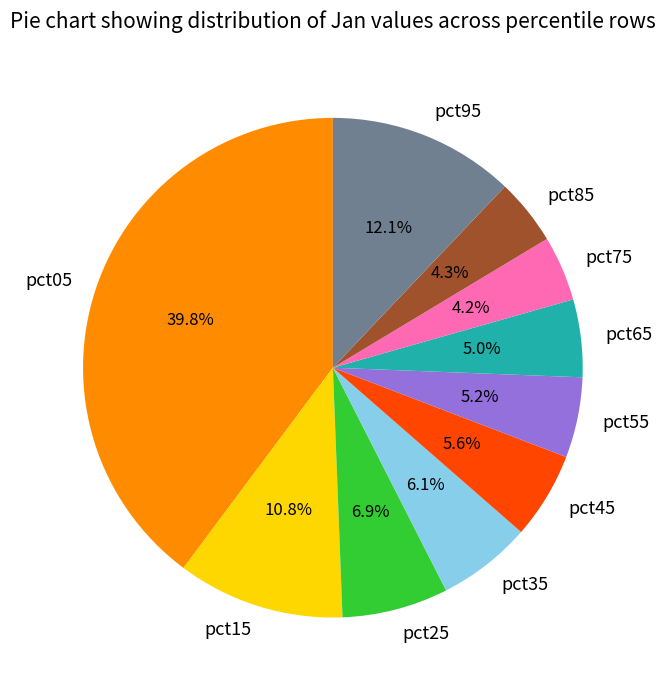

Between pct55 and pct05, which is larger?

pct05